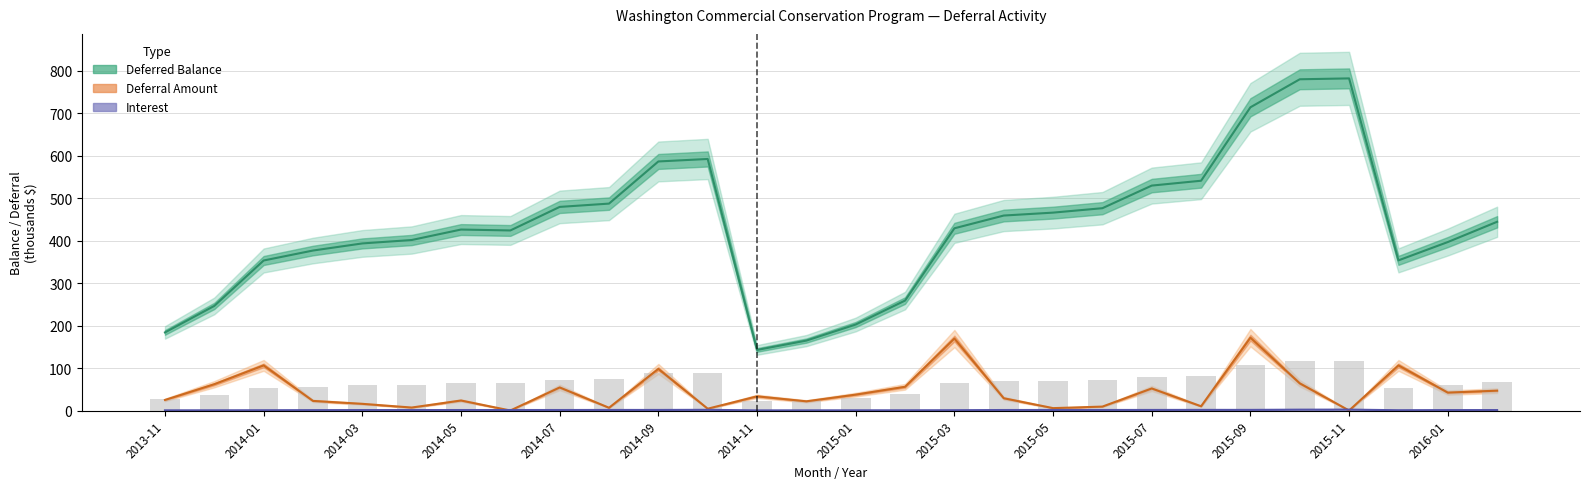

Which series has the largest total across all categories?

Deferred Balance